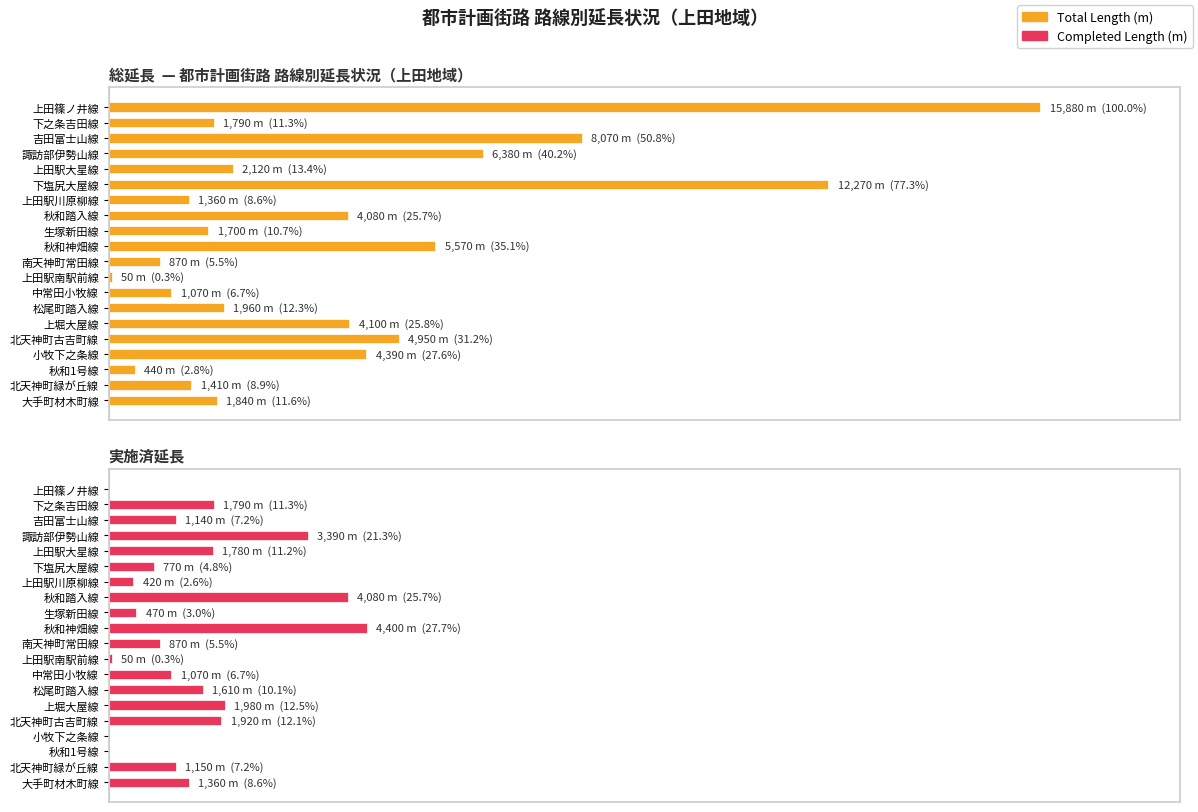

Rank the series by their maximum value, from lowest to highest.

Completed Length (m), Total Length (m)